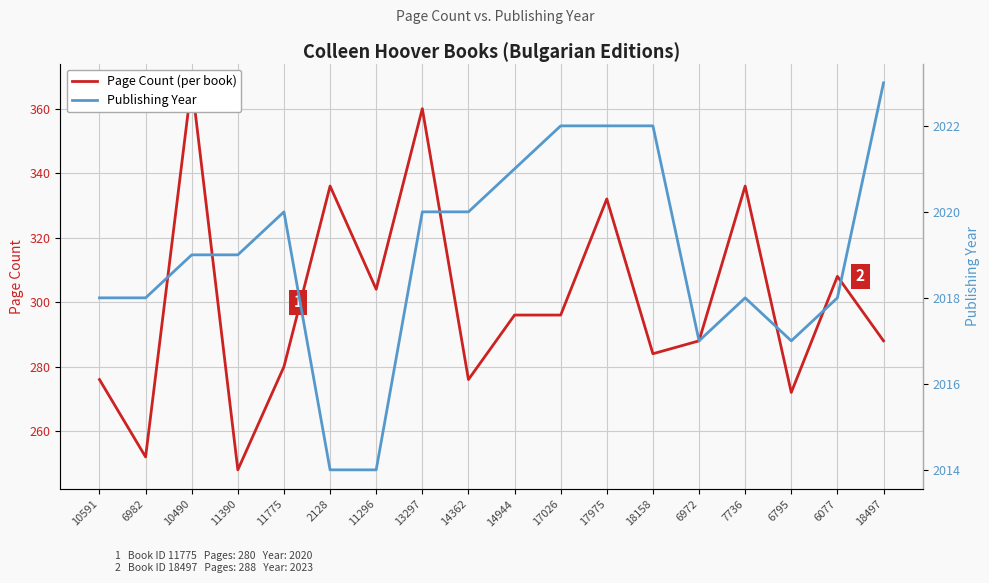

Rank the series by their maximum value, from highest to lowest.

Publishing Year, Page Count